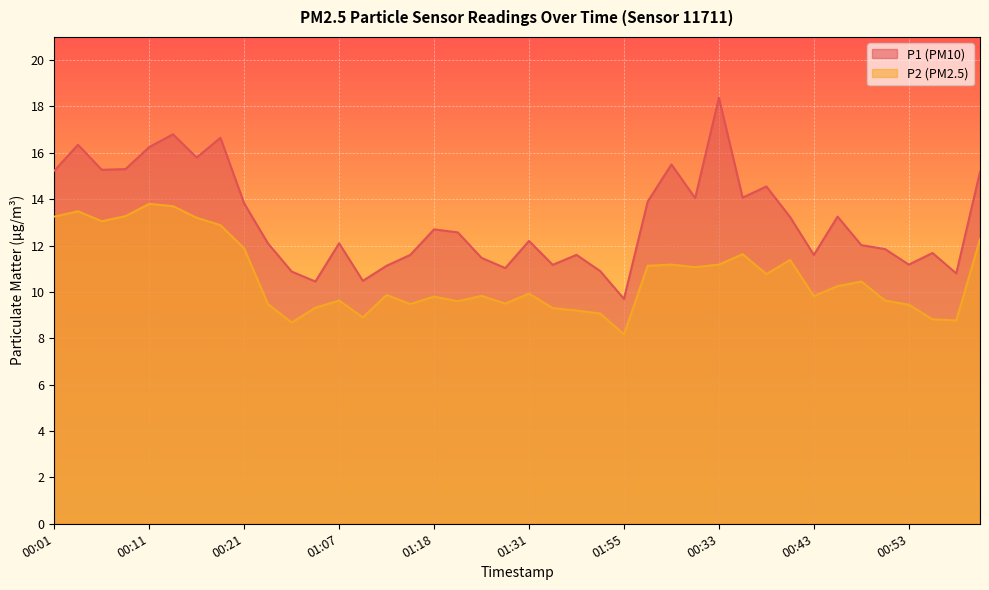

What position from the right is 00:45?

7